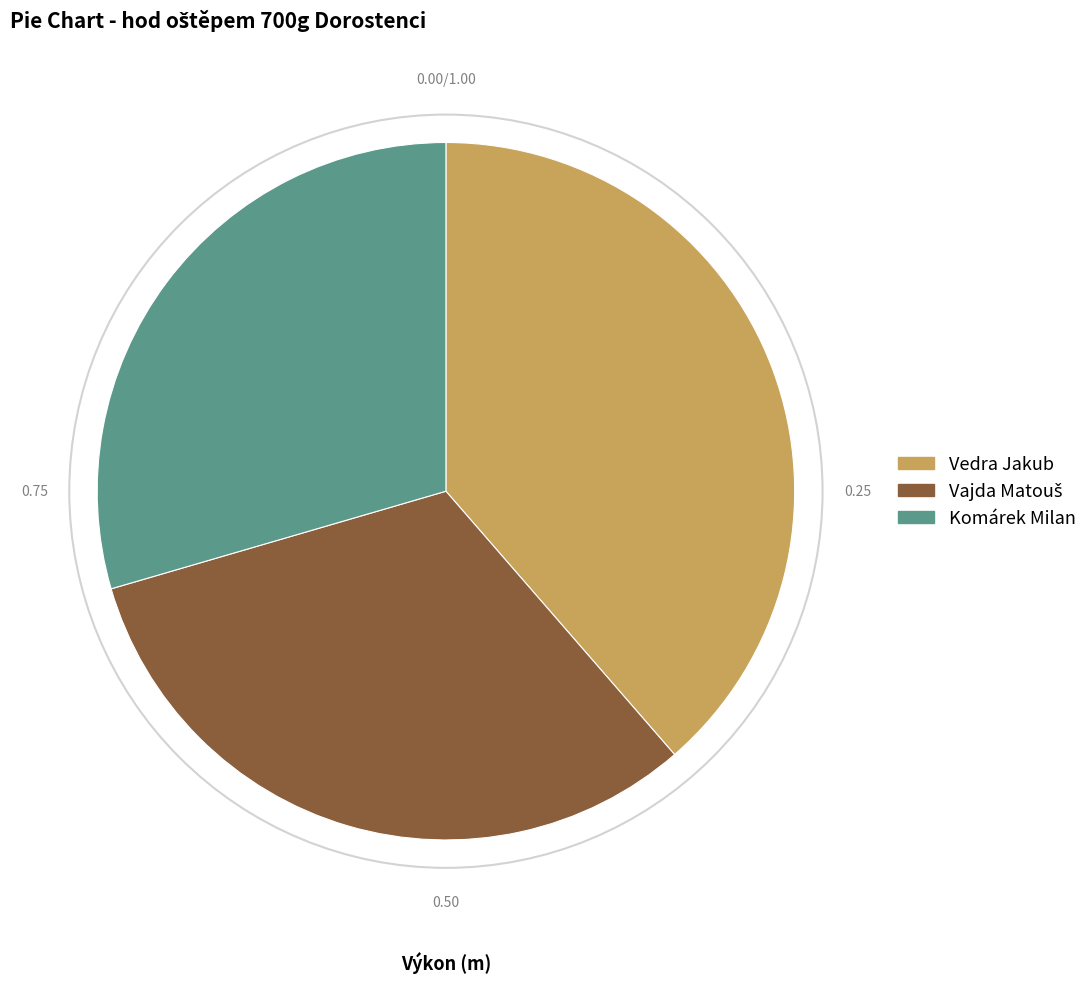

Approximately how many times larger is the value at Vedra Jakub compared to Komárek Milan?

1.3